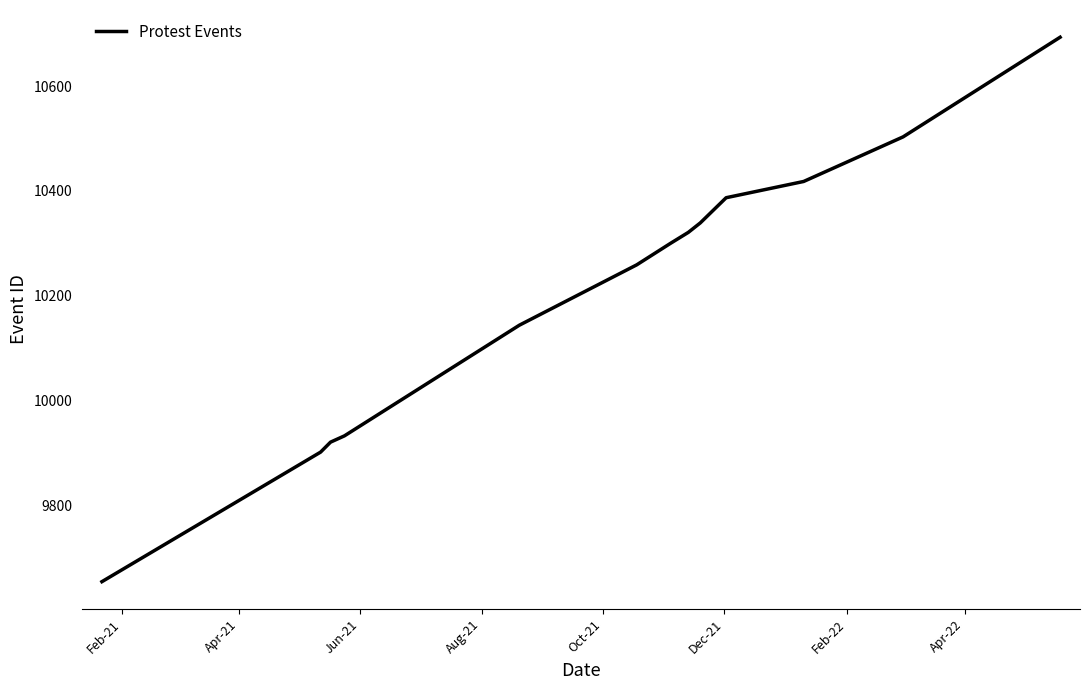

What is the greatest value displayed?

10693